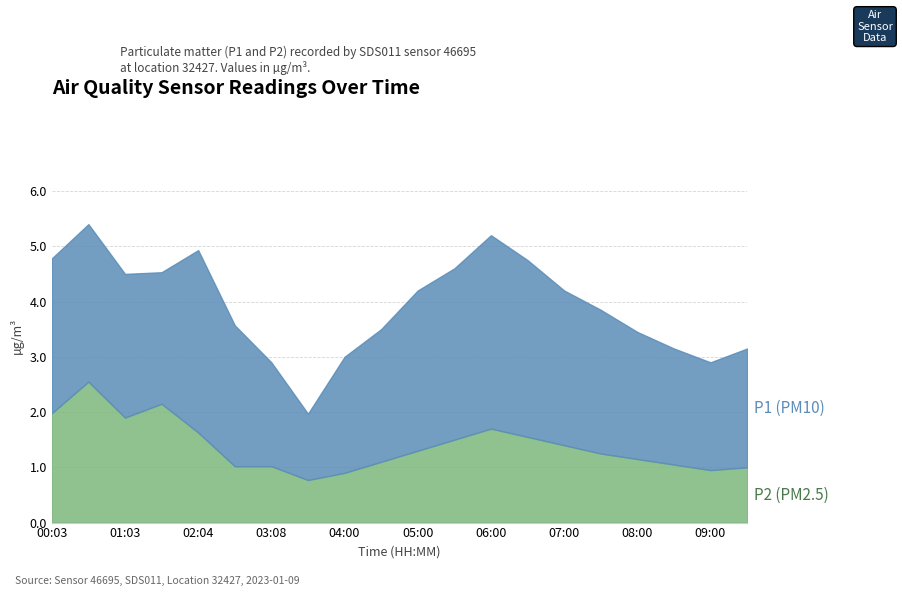

What is the lowest value of the P2 series?

0.8